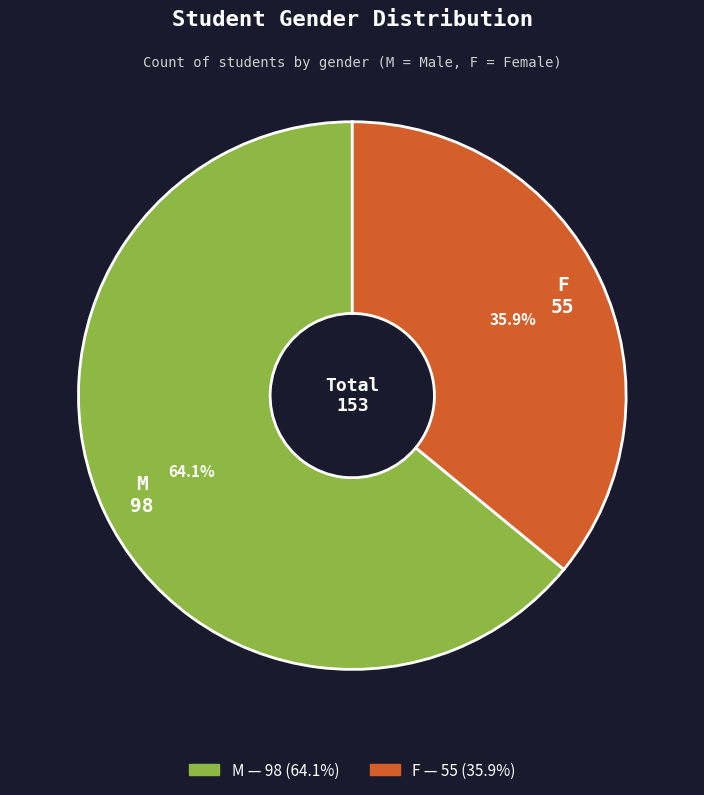

To the nearest percent, what is the combined percentage of M and F?

100%